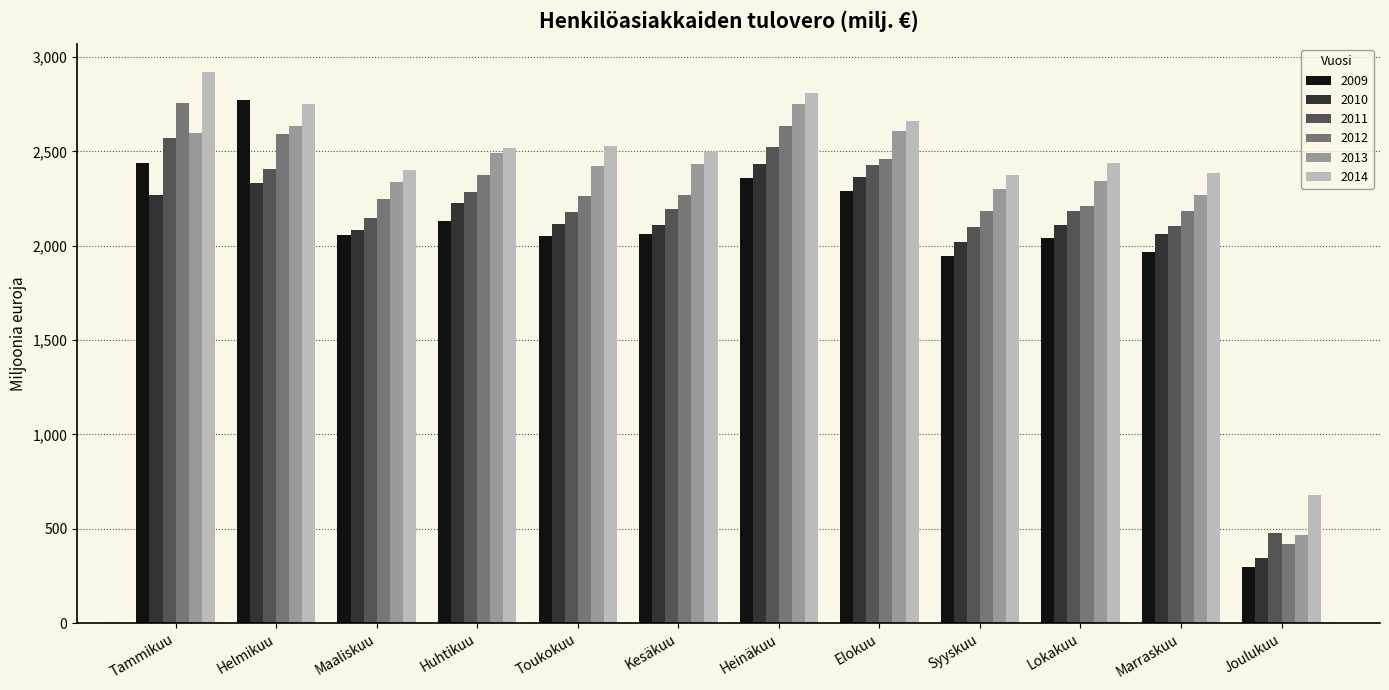

Where is 2010 nearest to the value 1391?

Syyskuu